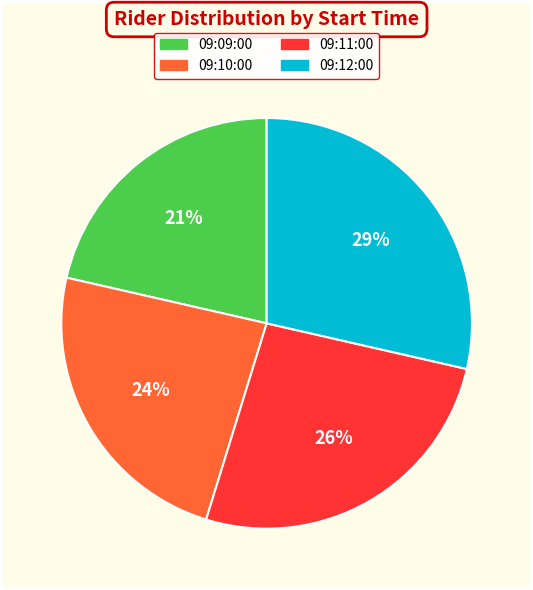

Which category has the biggest portion of the pie?

09:12:00